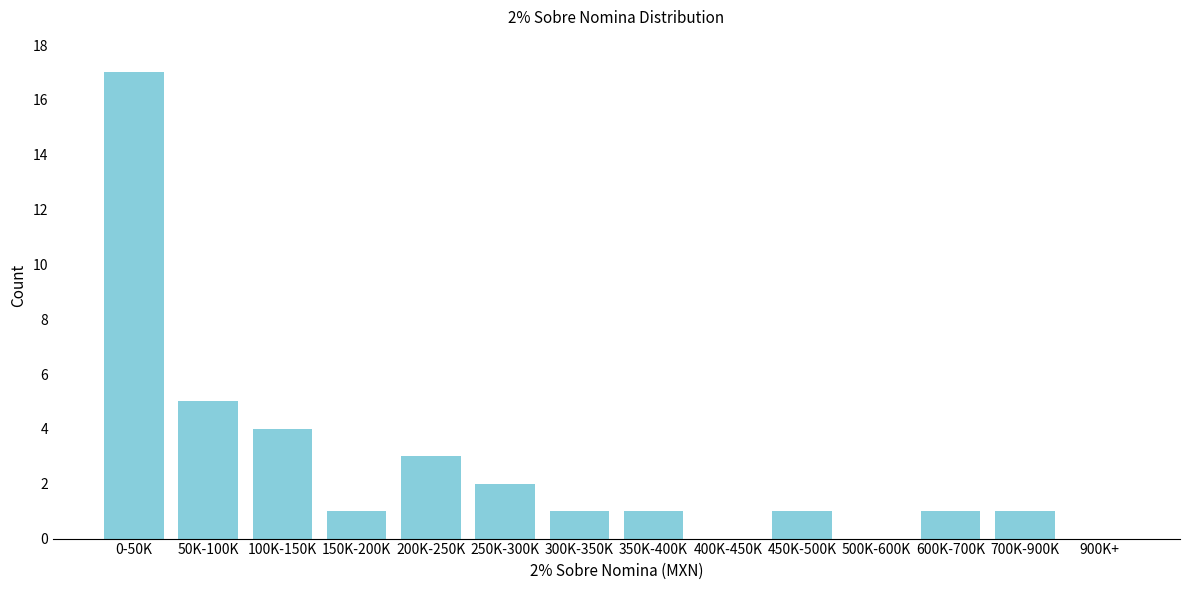

Reading right to left, transcribe all the data shown in this chart.

900K+=0	700K-900K=1	600K-700K=1	500K-600K=0	450K-500K=1	400K-450K=0	350K-400K=1	300K-350K=1	250K-300K=2	200K-250K=3	150K-200K=1	100K-150K=4	50K-100K=5	0-50K=17